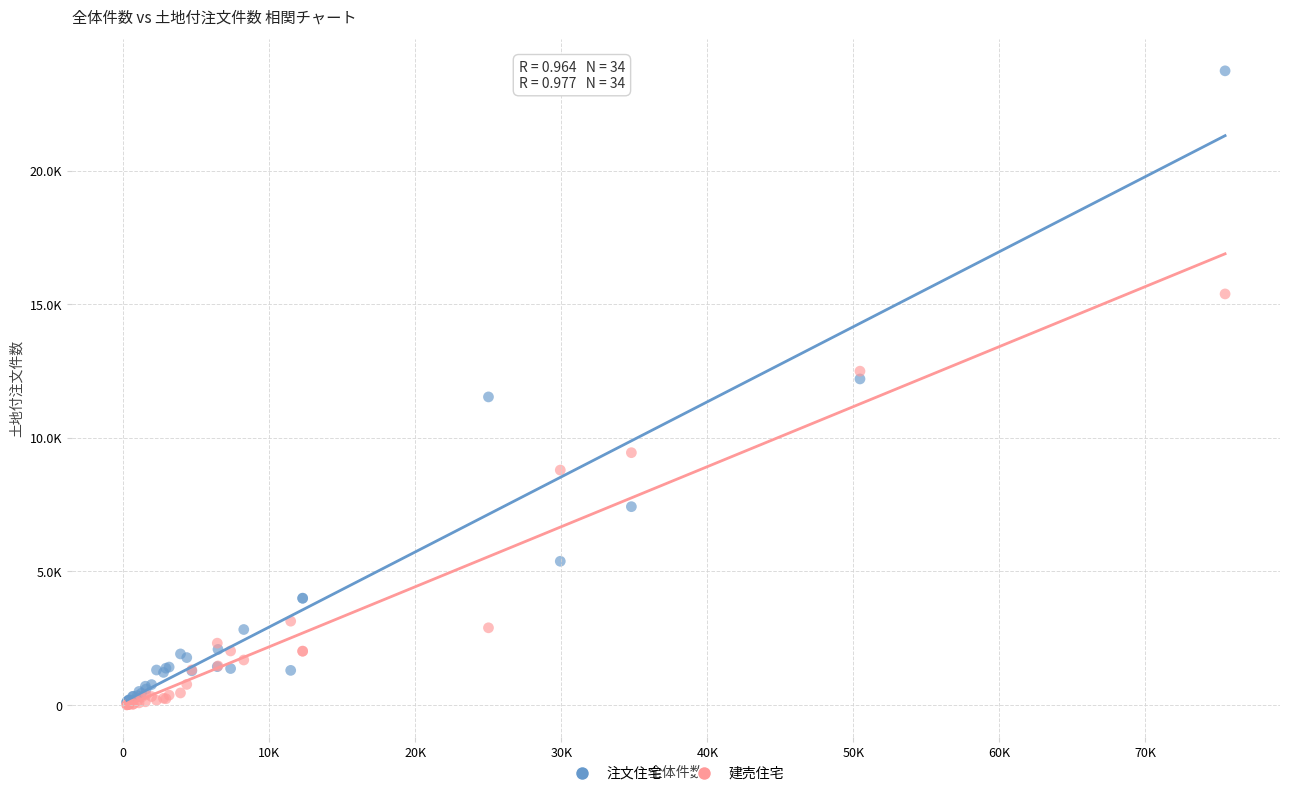

Which series has the widest spread of Y values?

注文住宅